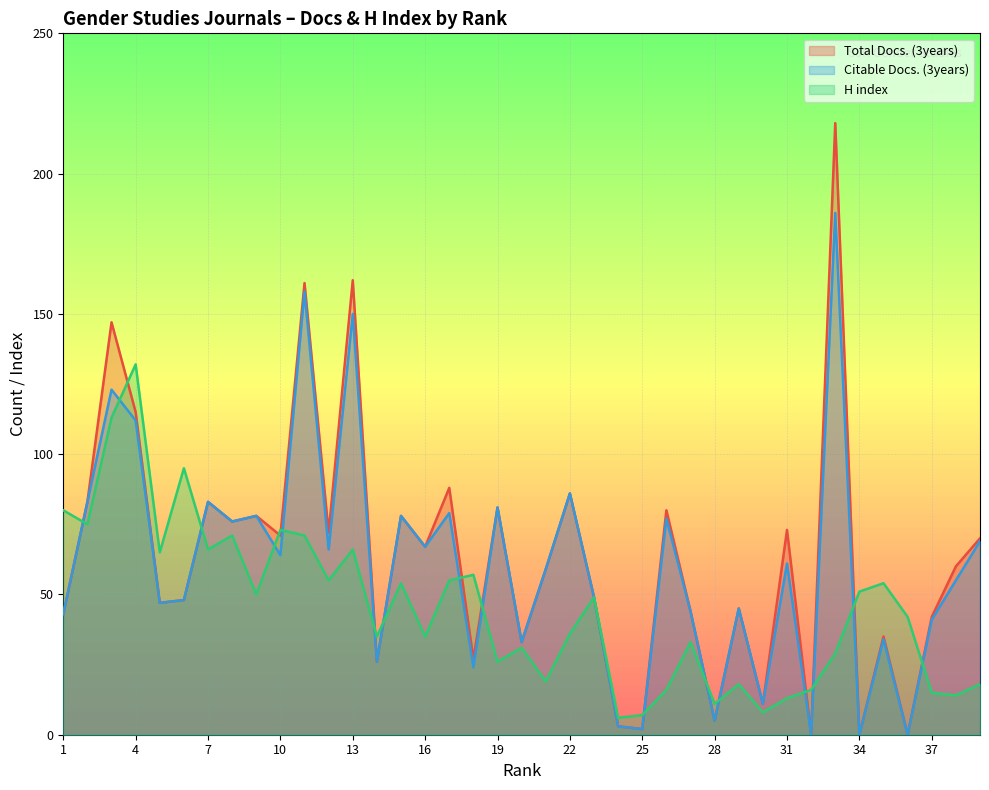

What is the difference between the Citable Docs. (3years) values at 15 and 38?

23